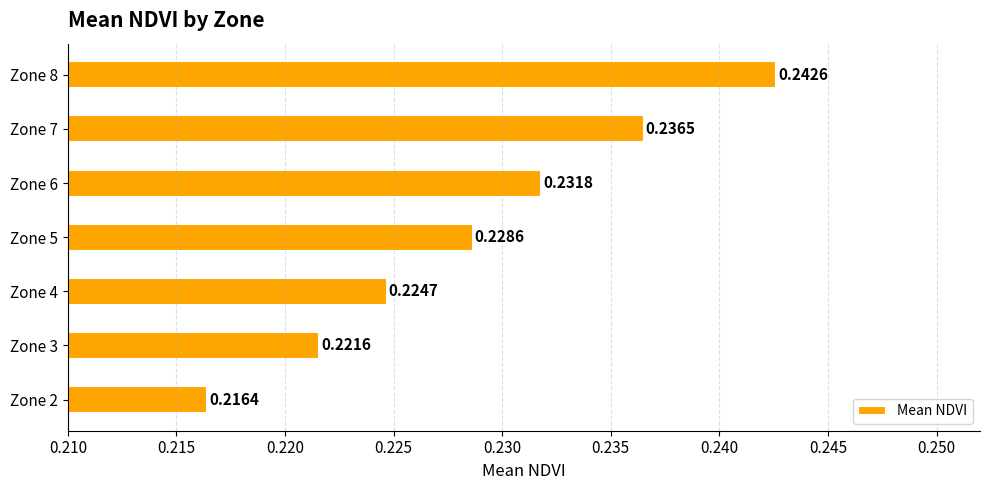

What is the sum of the values at Zone 7 and Zone 8?

0.5